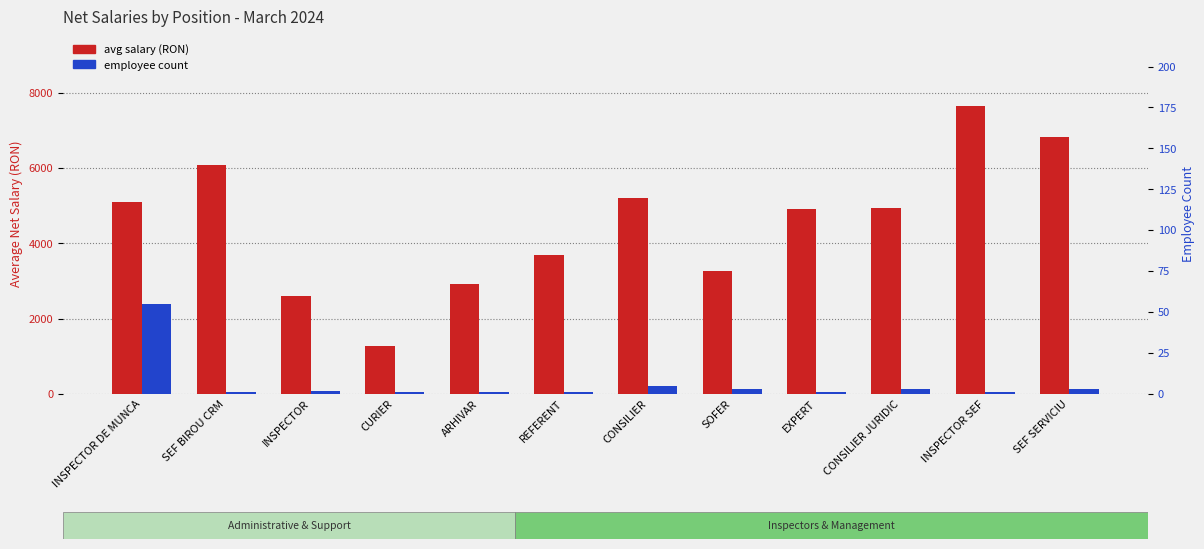

At INSPECTOR, list the series in order from largest to smallest.

avg salary (RON), employee count